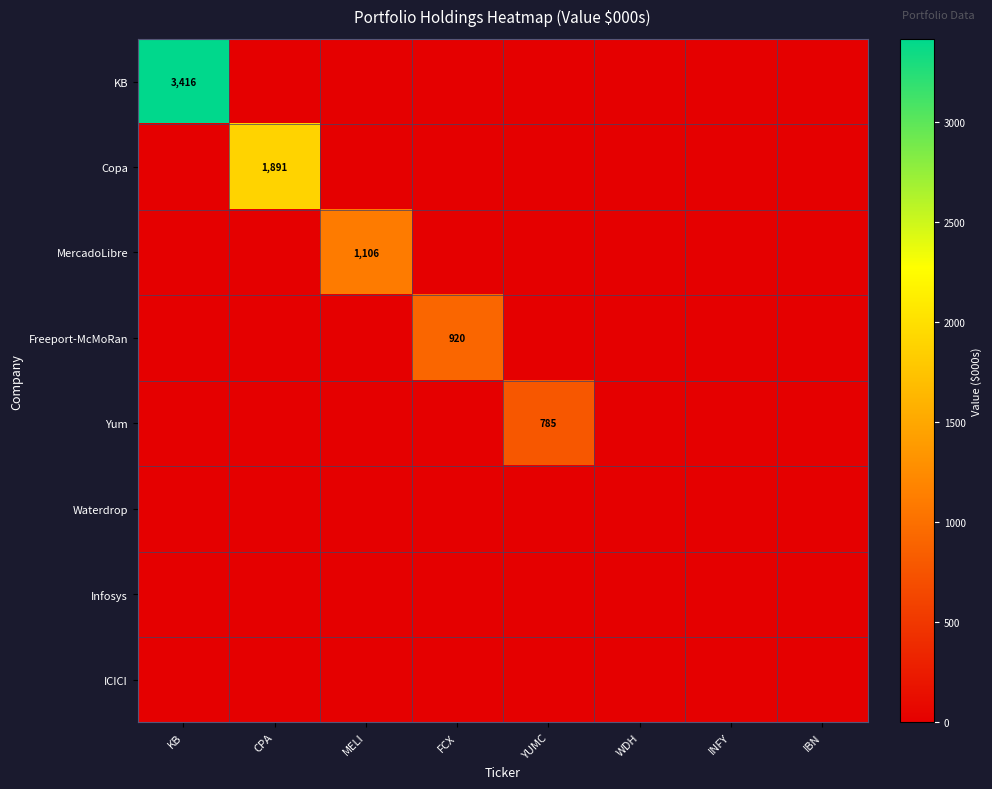

Is the value of Infosys at CPA greater than the value of Copa at CPA?

No